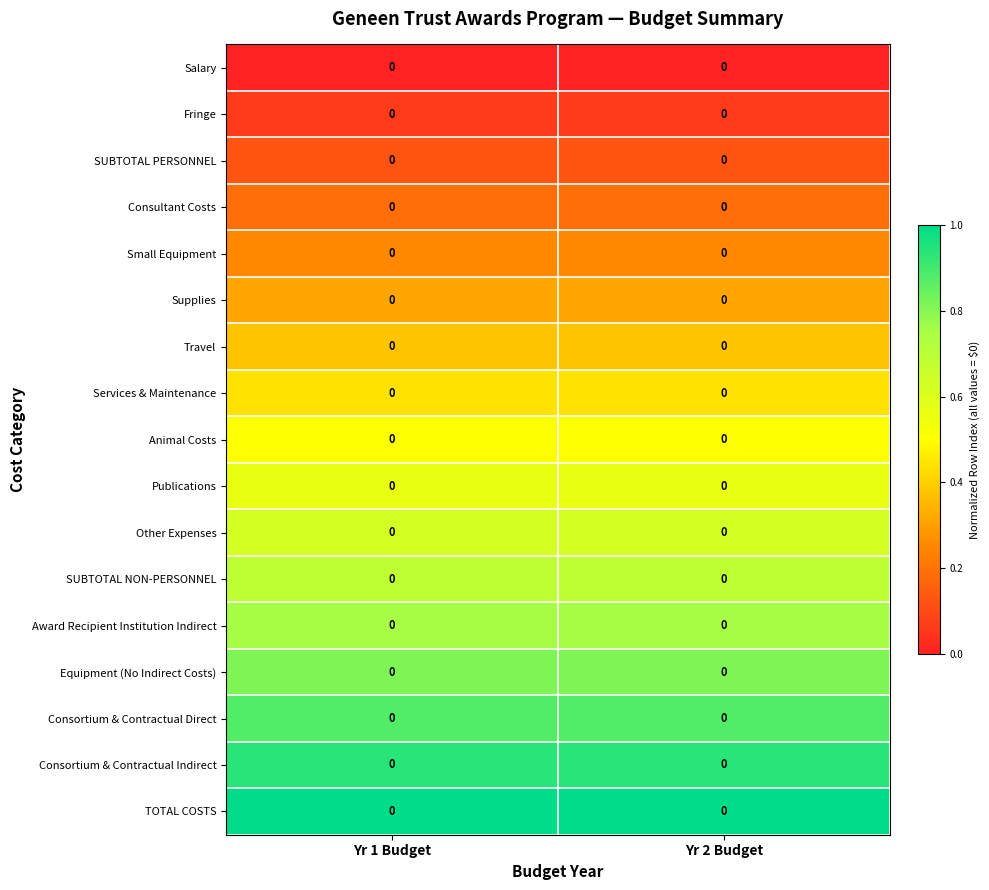

At which label does SUBTOTAL PERSONNEL reach its peak?

Yr 1 Budget